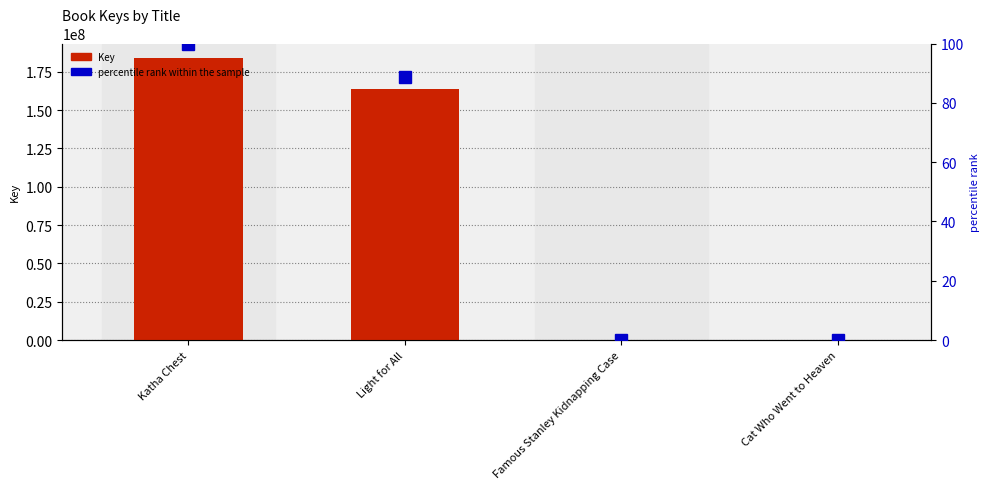

Reading left to right, extract all data points from this chart.

Key: 184240243.0	163571669.0	330613.0	6701.0
percentile rank within the sample: 100.0	88.8	0.2	0.0